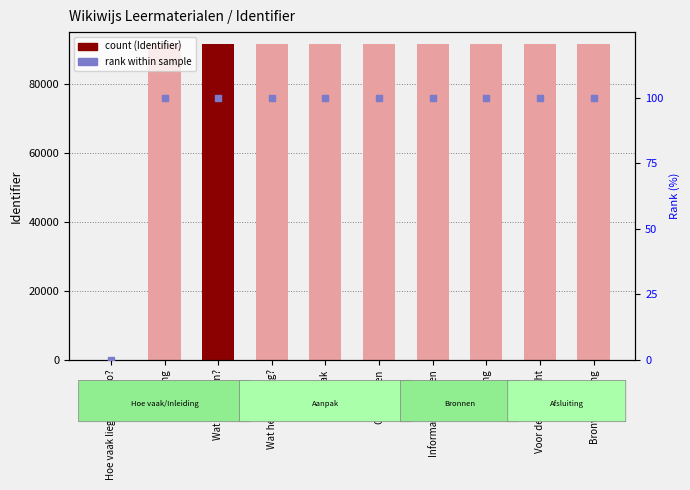

What is the total value across all series at Opdrachten?

91597.0